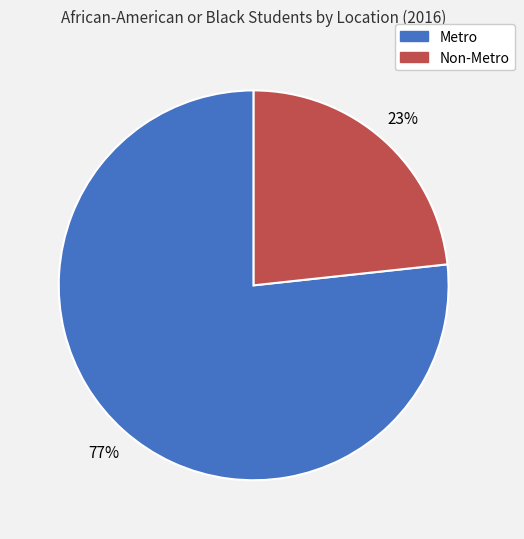

What is the smallest slice in the pie chart?

Non-Metro